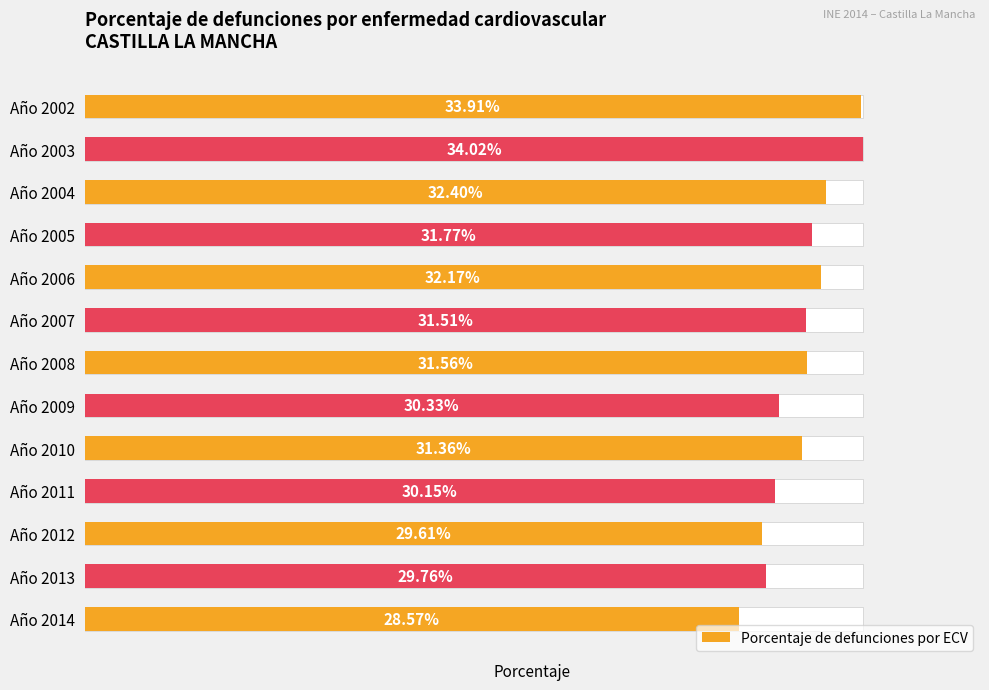

Rank the categories by value from lowest to highest.

Año 2014, Año 2012, Año 2013, Año 2011, Año 2009, Año 2010, Año 2007, Año 2008, Año 2005, Año 2006, Año 2004, Año 2002, Año 2003